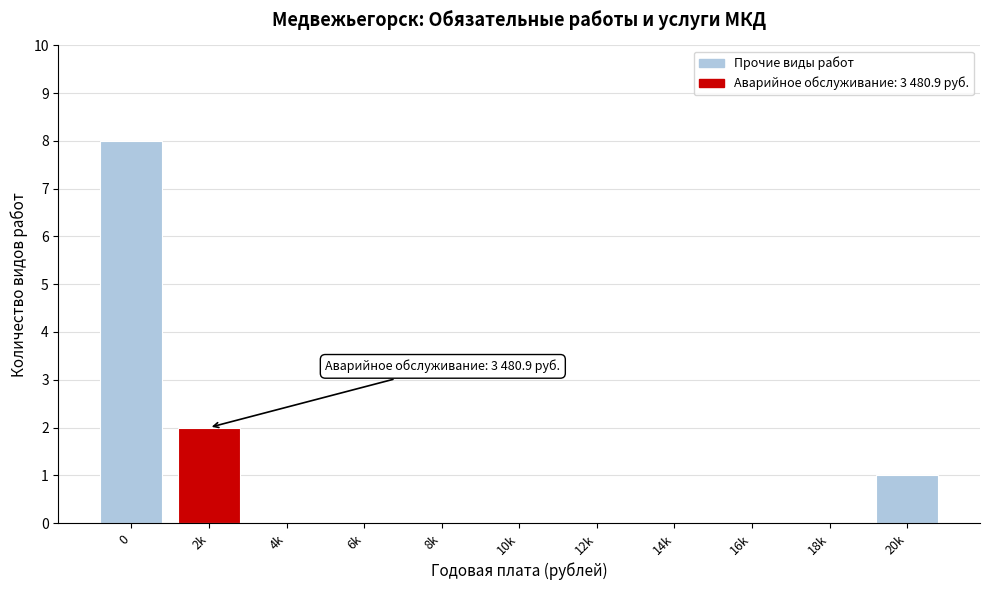

The value at 2k is 1. True or false?

False